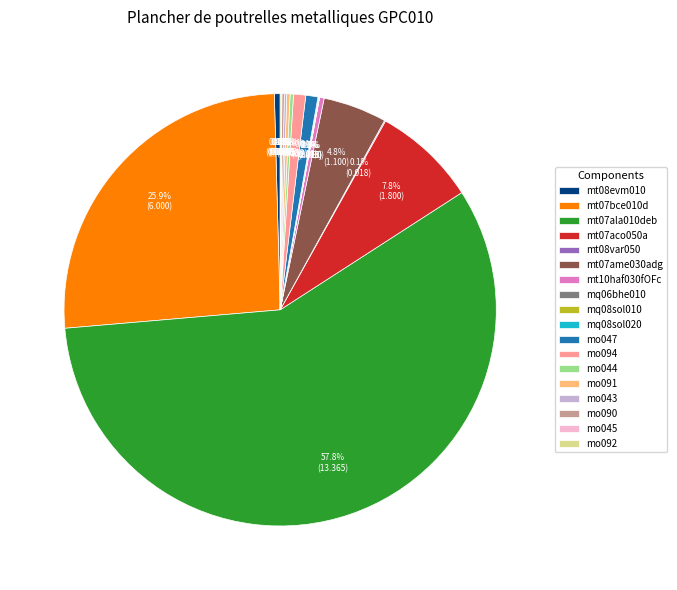

What is the total percentage of mt07bce010d and mo047?

26.8%